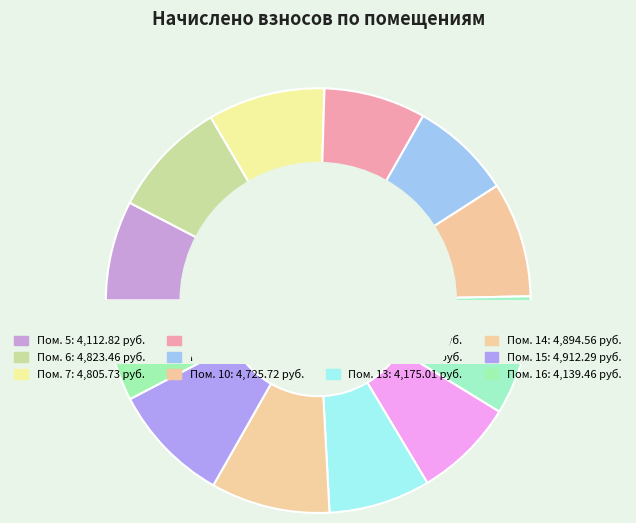

Does 6 represent more than half of the total?

No